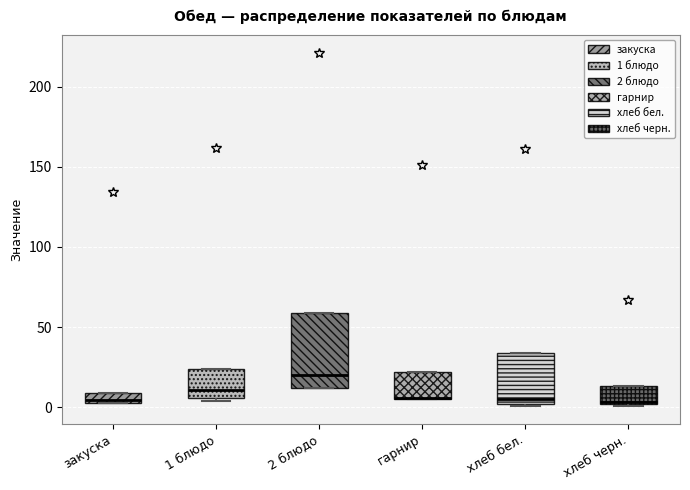

Where is the upper edge of the box for закуска on the y-axis? The values are not printed on the chart, so give them approximately, as read against the axis.

10